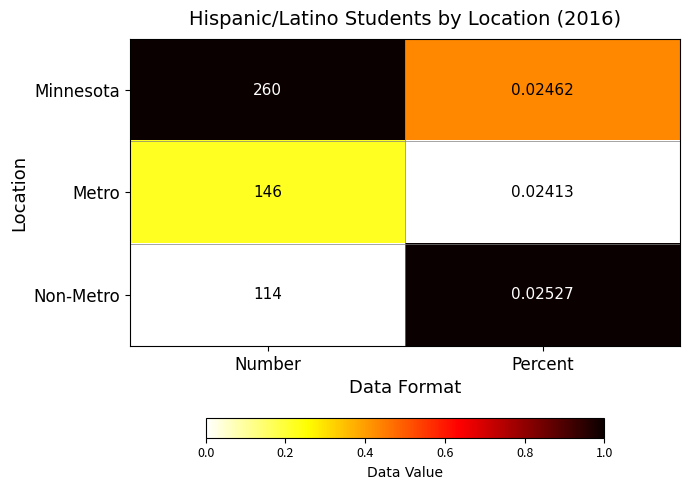

At which category is the sum across all series the highest?

Number